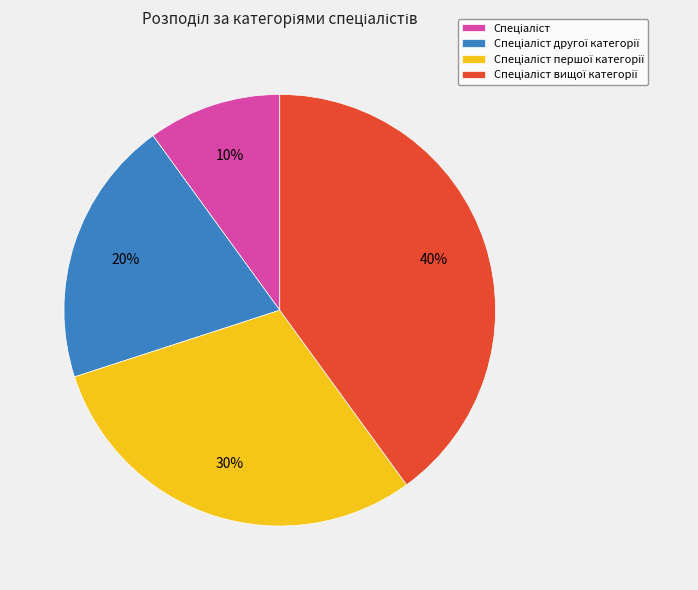

To the nearest percent, what is the difference between the largest and smallest slice percentages?

30%